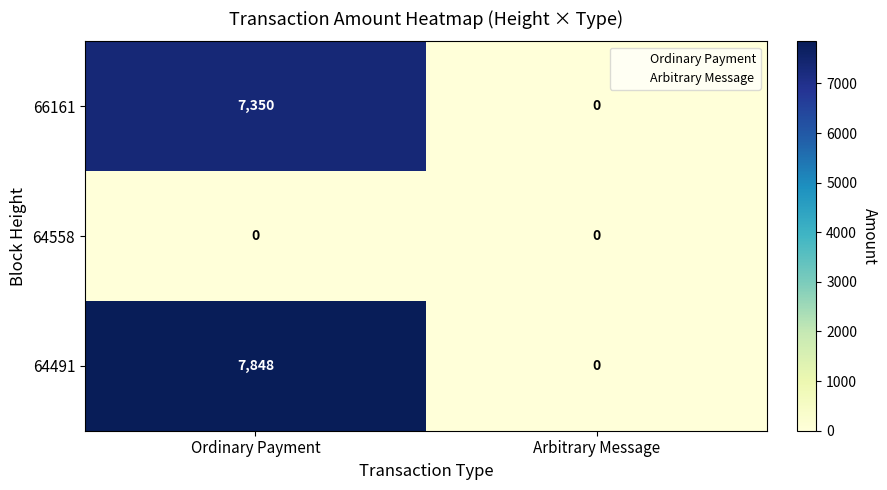

What is the total value across all series at Ordinary Payment?

15198